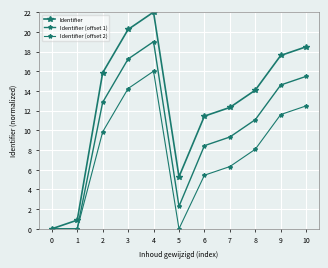

List the series in order of their overall mean, lowest first.

Identifier (offset 2), Identifier (offset 1), Identifier